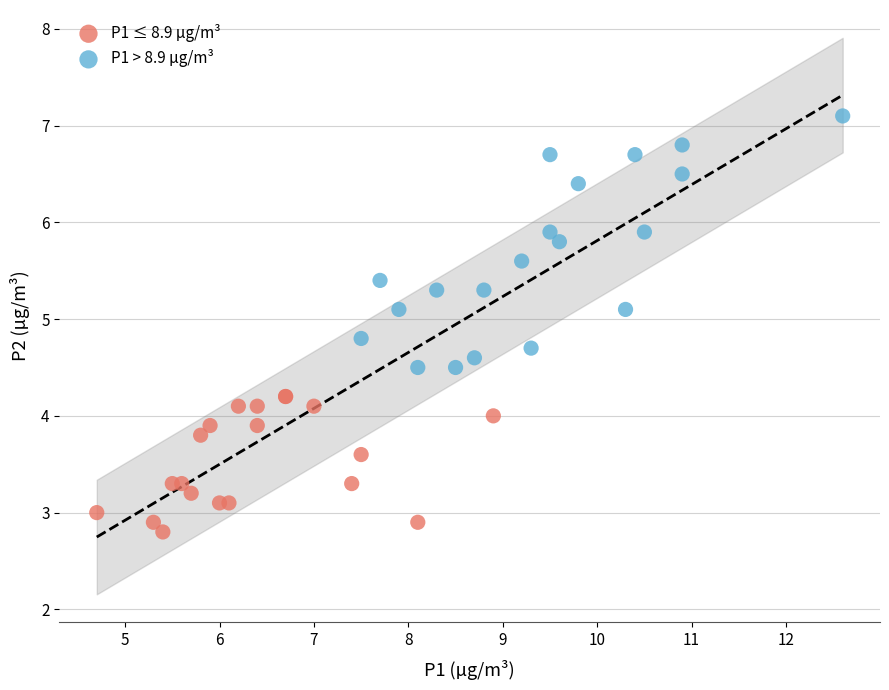

Which series contains the lowest Y value?

P1 ≤ 8.9 µg/m³